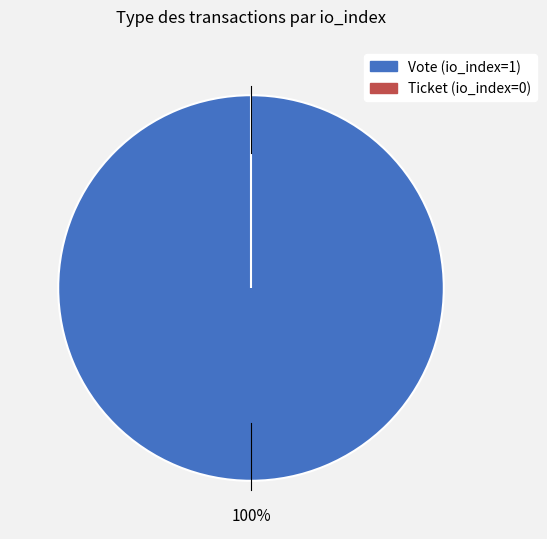

Is the sum of Vote (io_index=1) and Ticket (io_index=0) greater than half?

Yes